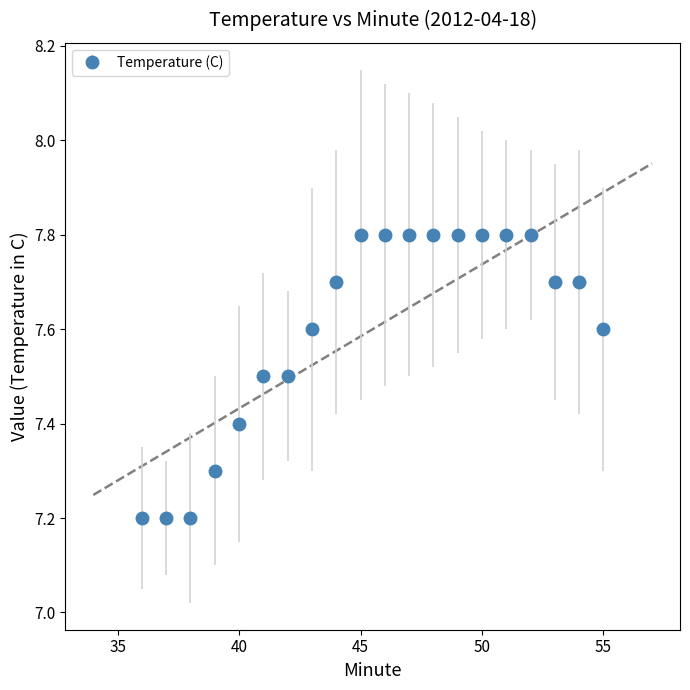

What is the value of the 15th point from the left?

7.8